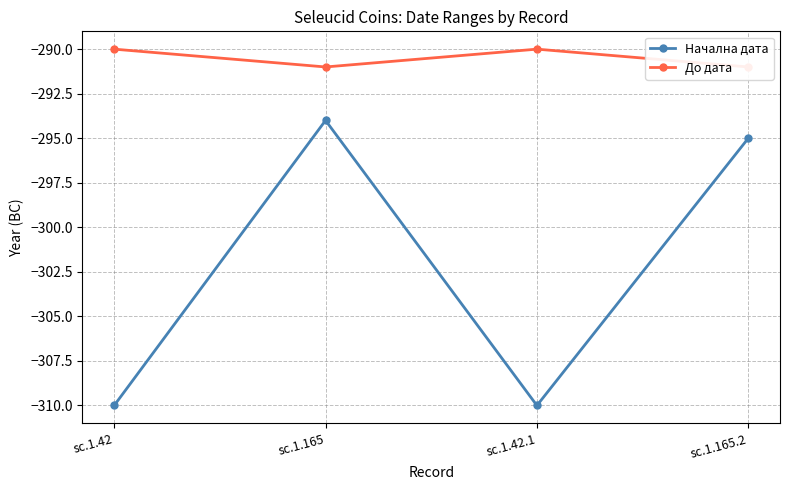

Reading left to right, transcribe all the data shown in this chart.

Начална дата: -310	-294	-310	-295
До дата: -290	-291	-290	-291